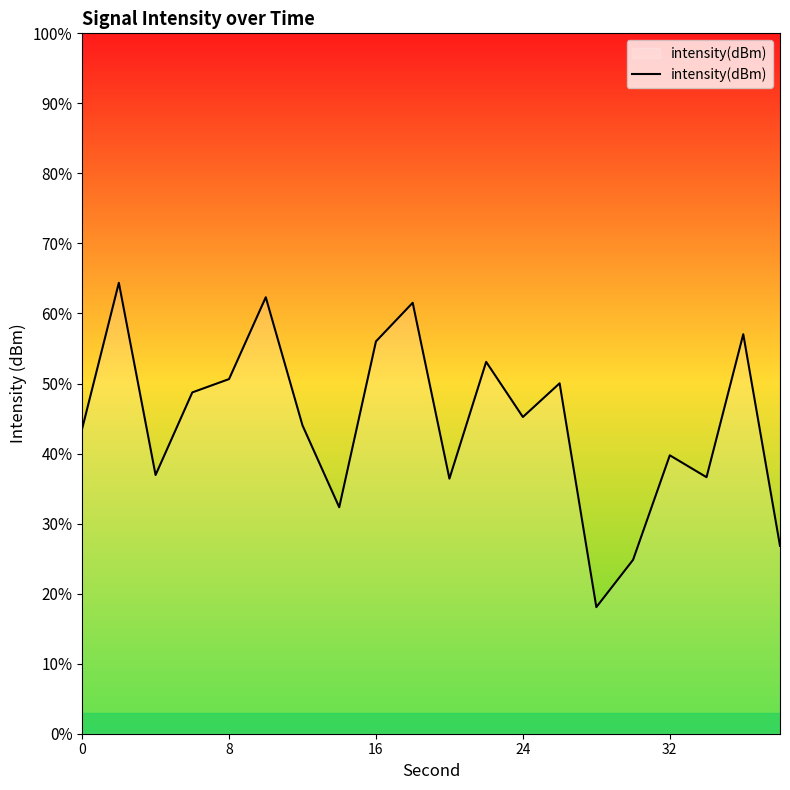

What is the greatest value displayed?

64.4